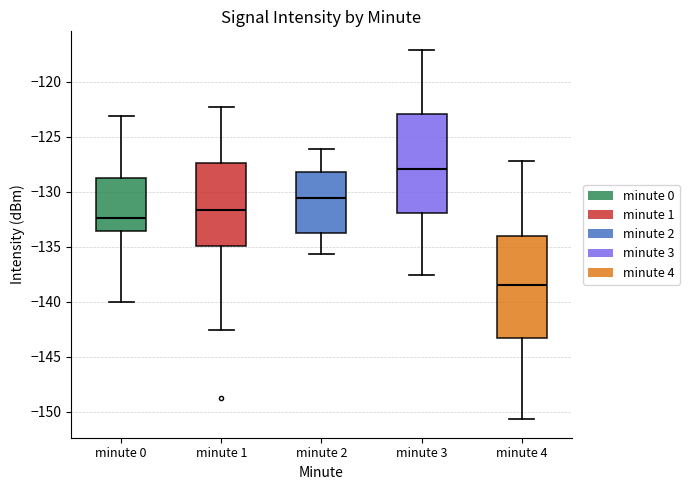

Which box's median line is the highest?

minute 3